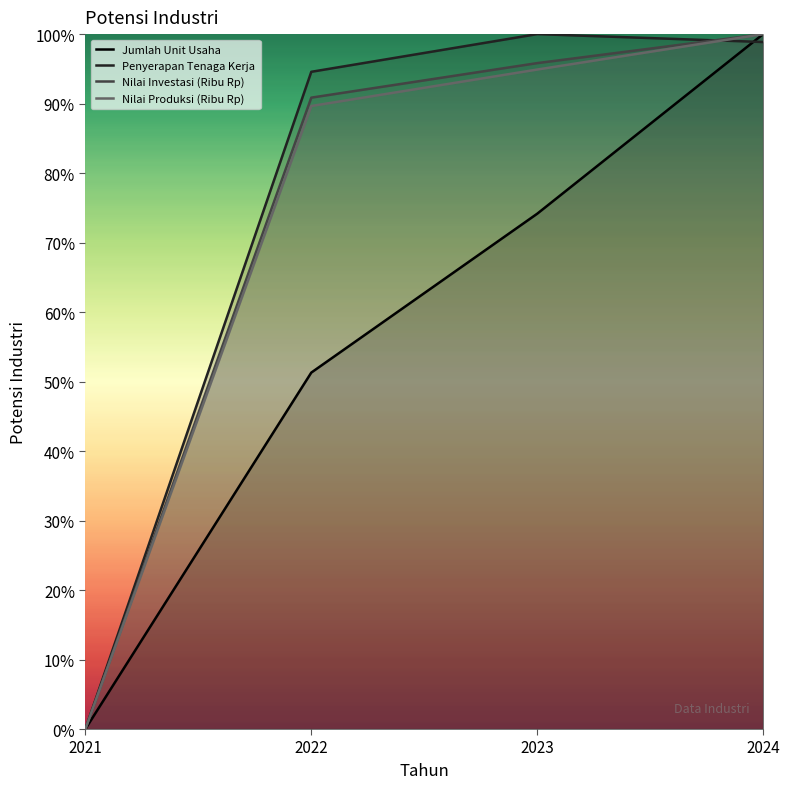

Which series ends up on top after the final intersection of Nilai Investasi (Ribu Rp) and Penyerapan Tenaga Kerja?

Nilai Investasi (Ribu Rp)